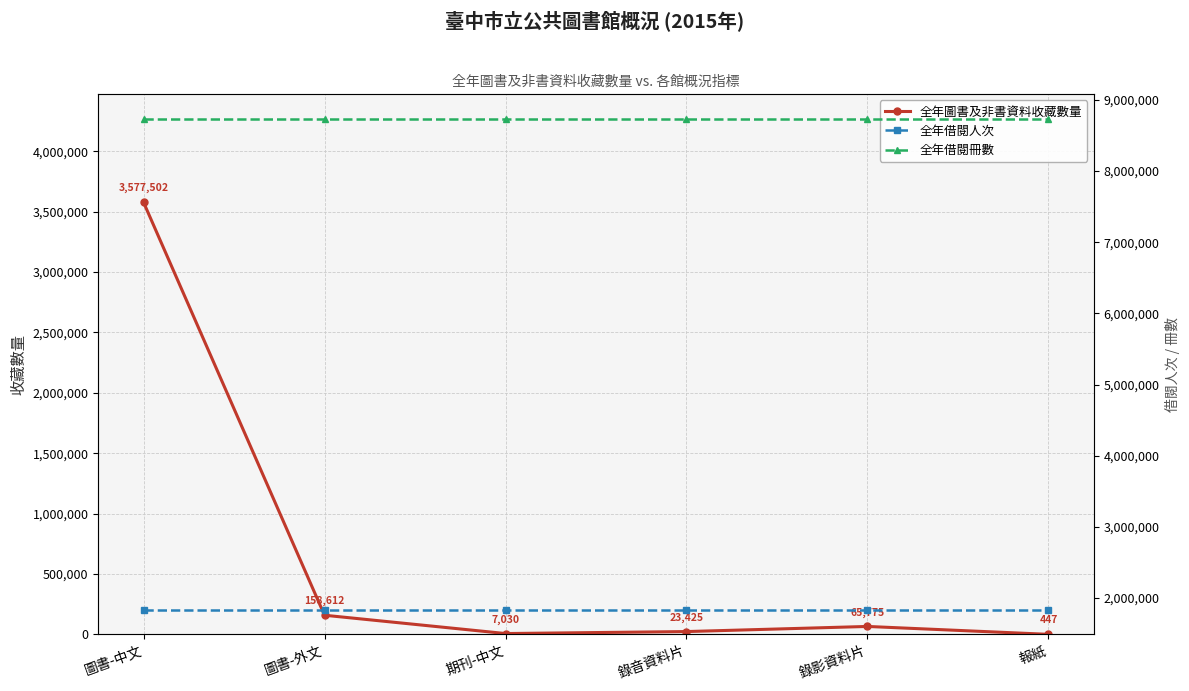

What is the value of the 全年借閱冊數 point at the 4th from the left?

8734686